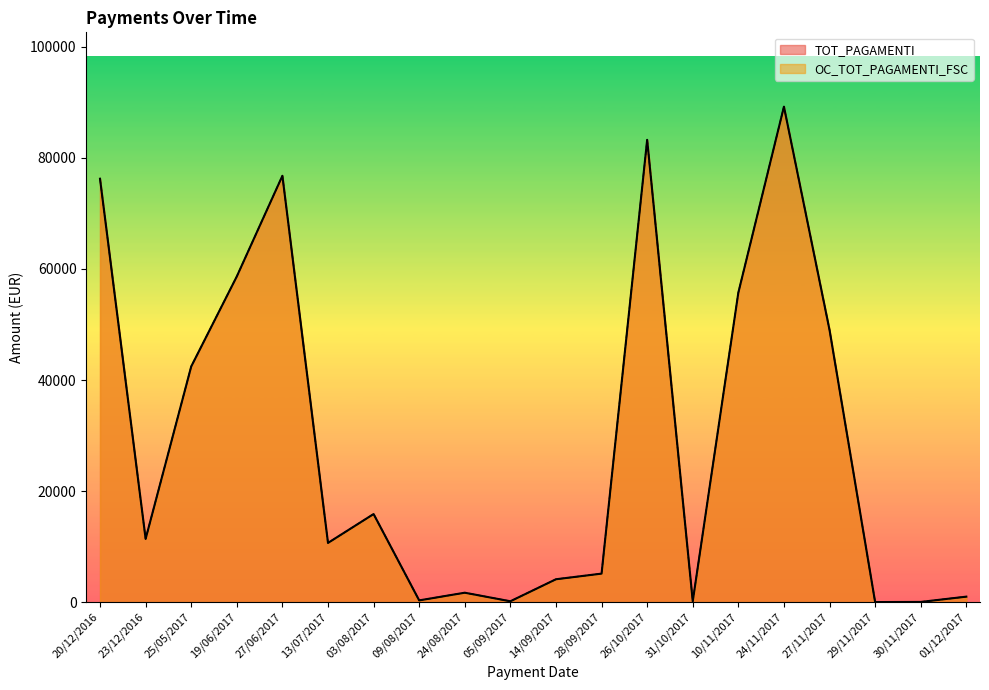

Is the value of OC_TOT_PAGAMENTI_FSC at 31/10/2017 greater than the value of TOT_PAGAMENTI at 31/10/2017?

No